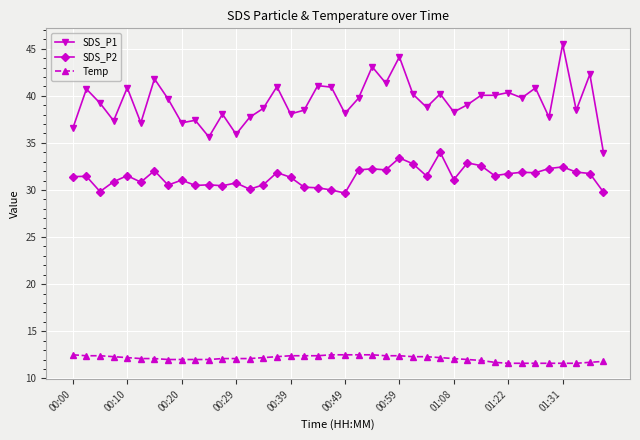

What is the value of the SDS_P1 point at the 33rd from the left?

40.4